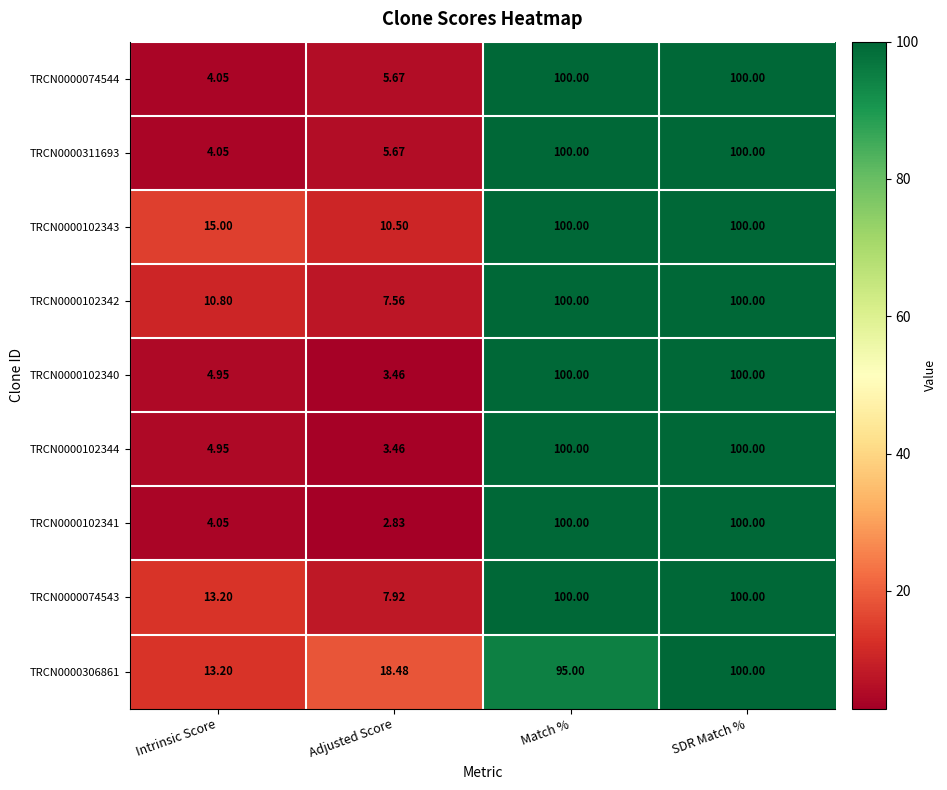

Which category has the lowest value in the TRCN0000306861 series?

Intrinsic Score